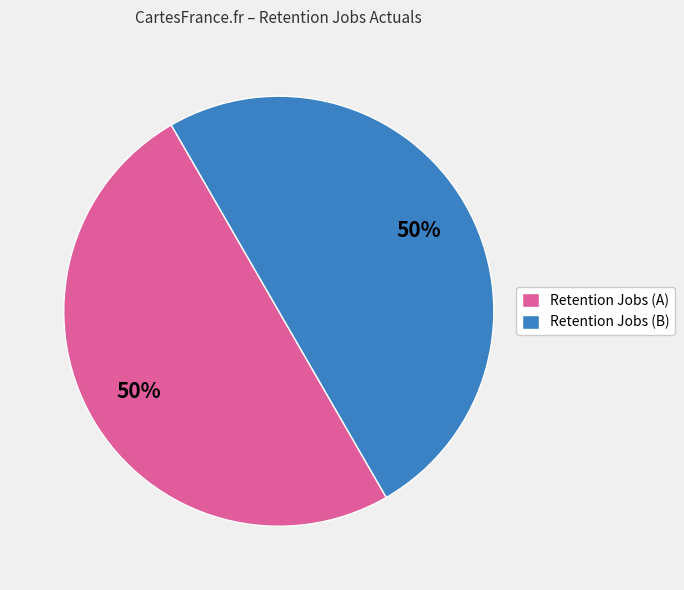

Do Retention Jobs (A) and Retention Jobs (B) together represent more than half of the pie?

Yes